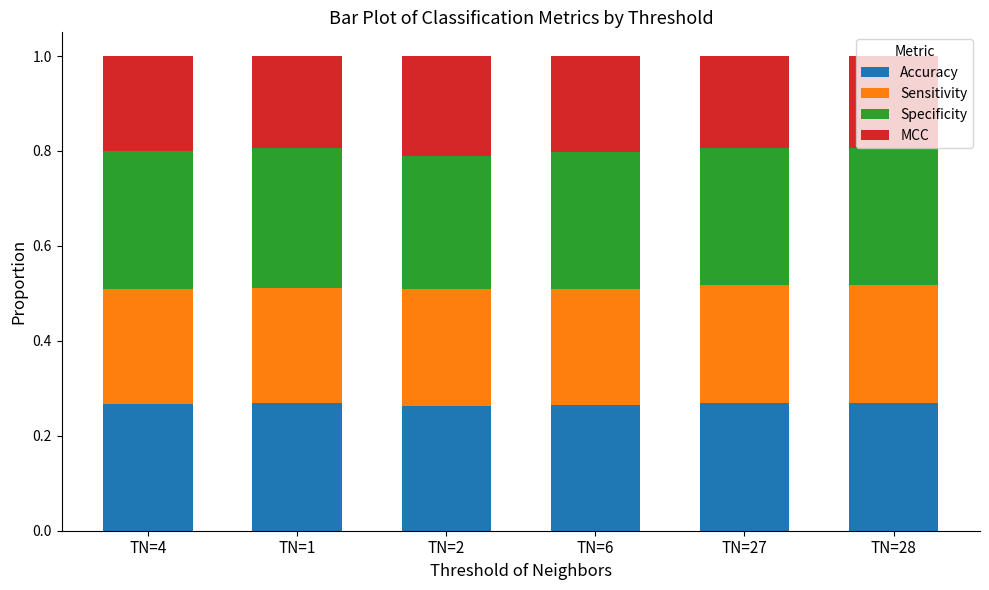

What is the total value across all series at TN=6?

1.0